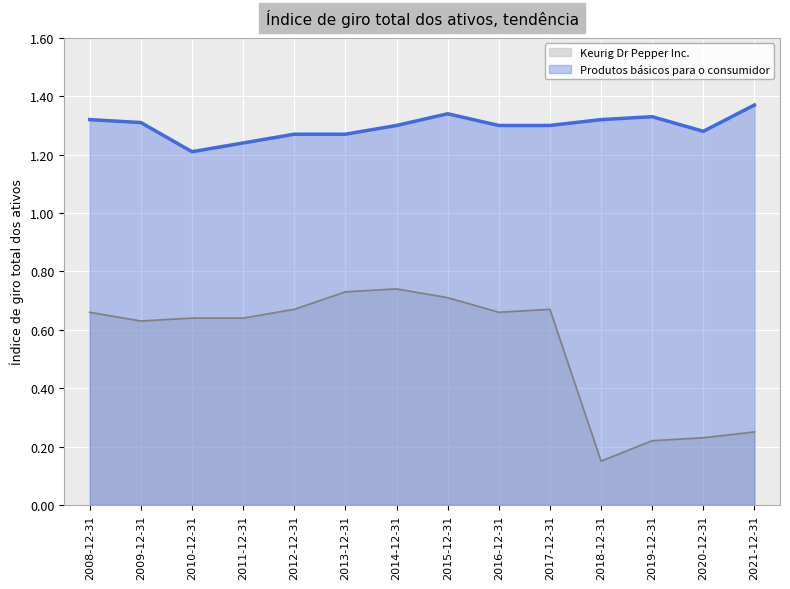

What is the label of the 12th point from the left?

2019-12-31